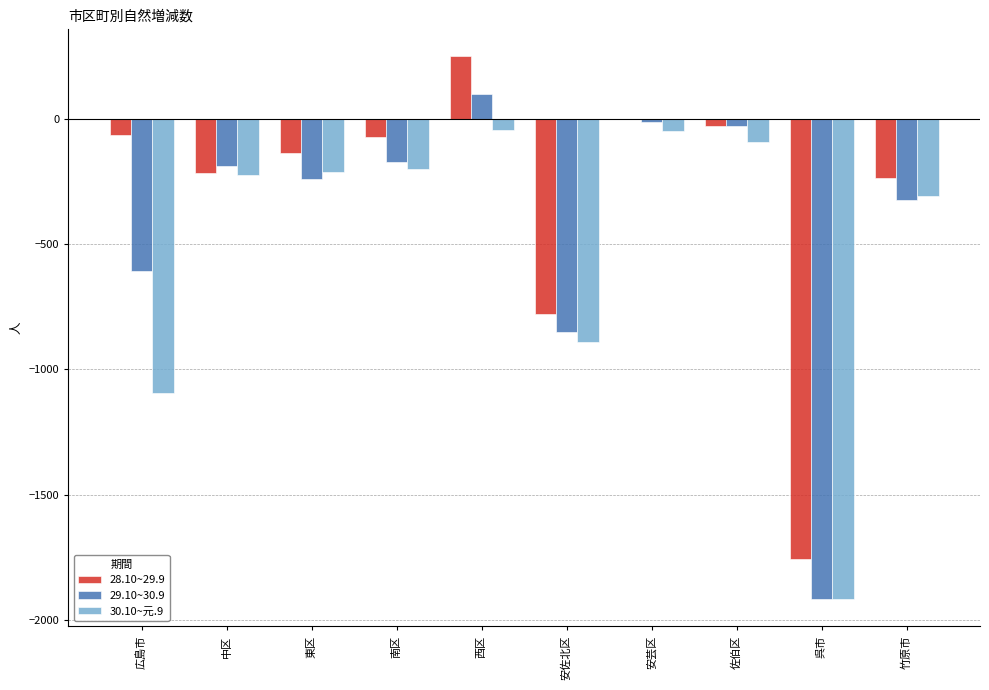

The value of 30.10~元.9 at 安佐北区 is -891. True or false?

True